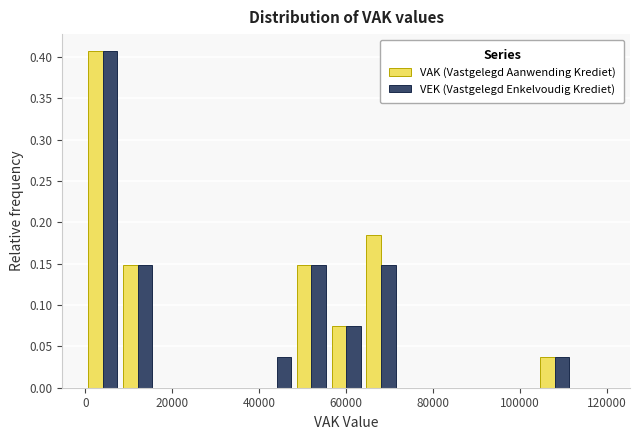

What is the height of the VAK (Vastgelegd Aanwending Krediet) bar covering 0 to 8000 on the x-axis? The values are not printed on the chart, so give them approximately, as read against the axis.

0.405